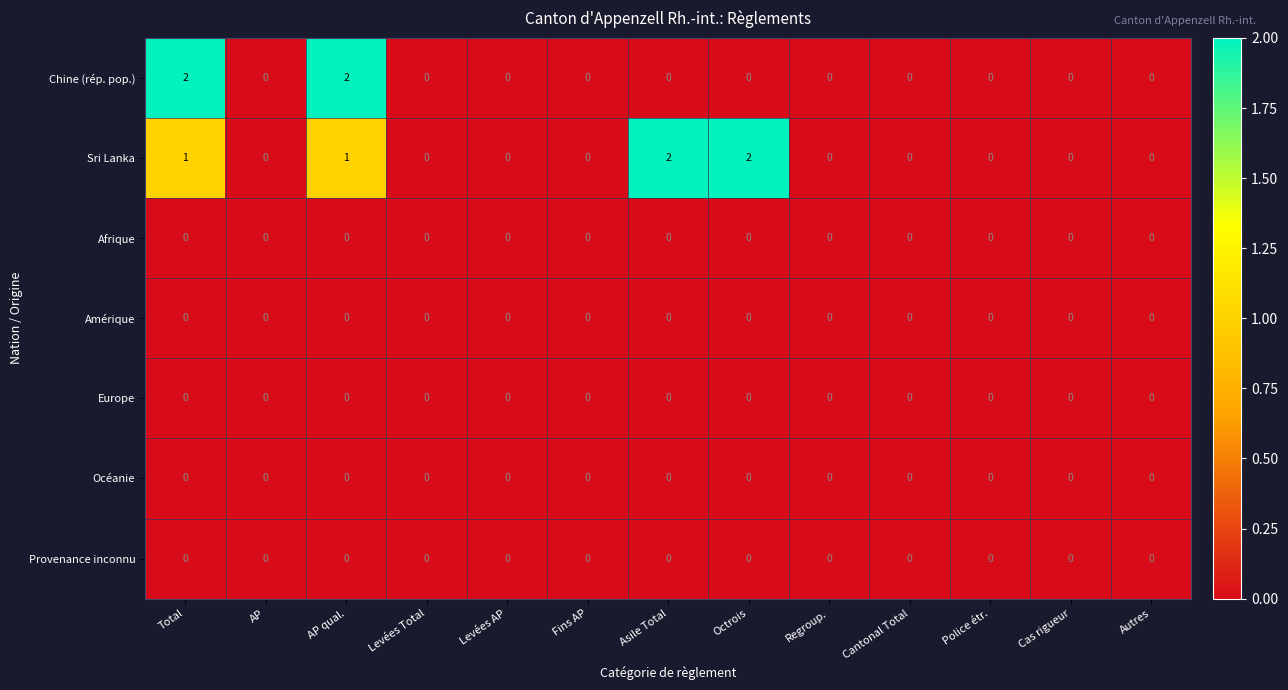

What is the maximum value shown in the chart?

2